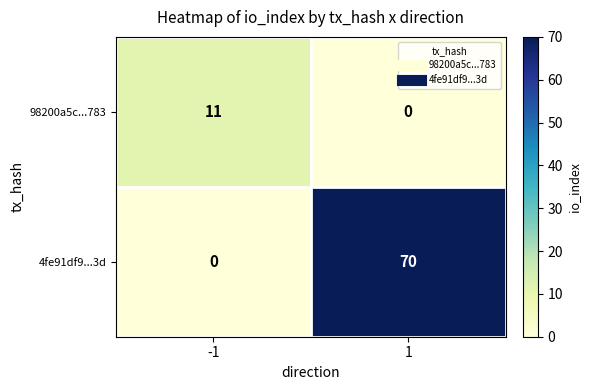

What is the highest value of the 98200a5c...783 series?

11